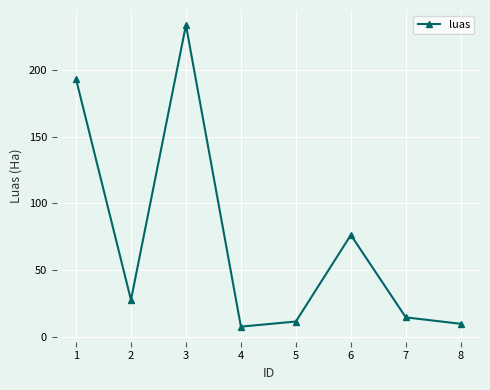

At which label is the value closest to 120?

6